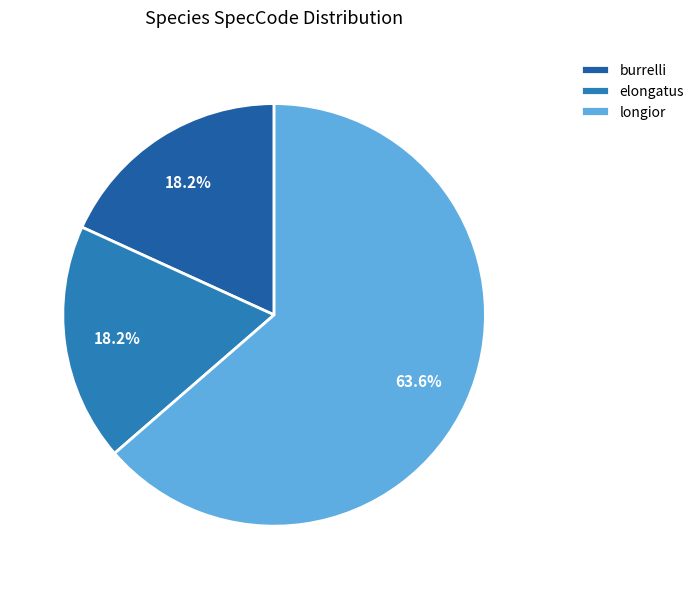

What percentage is the elongatus slice, to the nearest percent?

18%